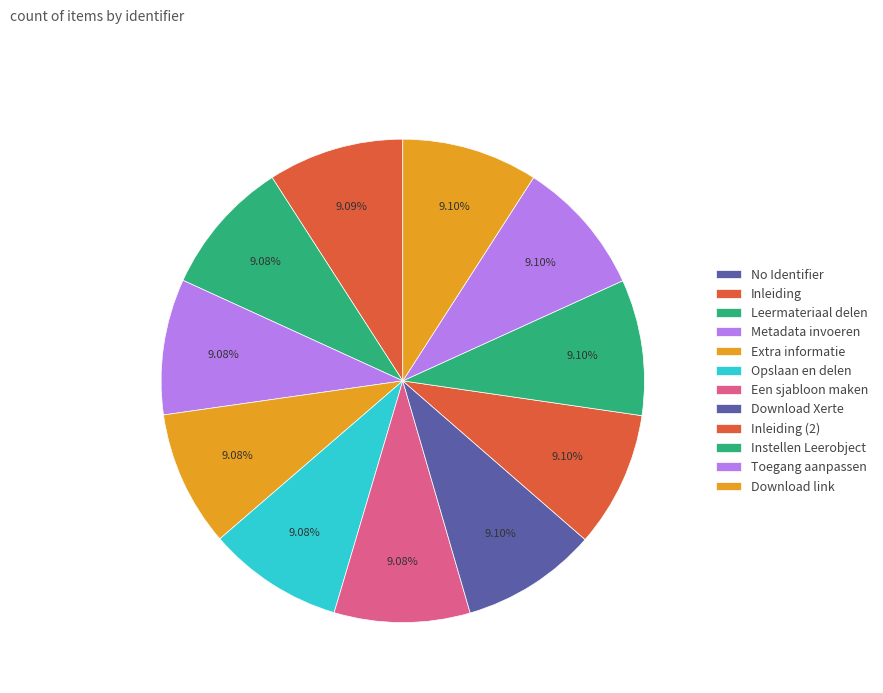

How many slices are in this pie chart?

12